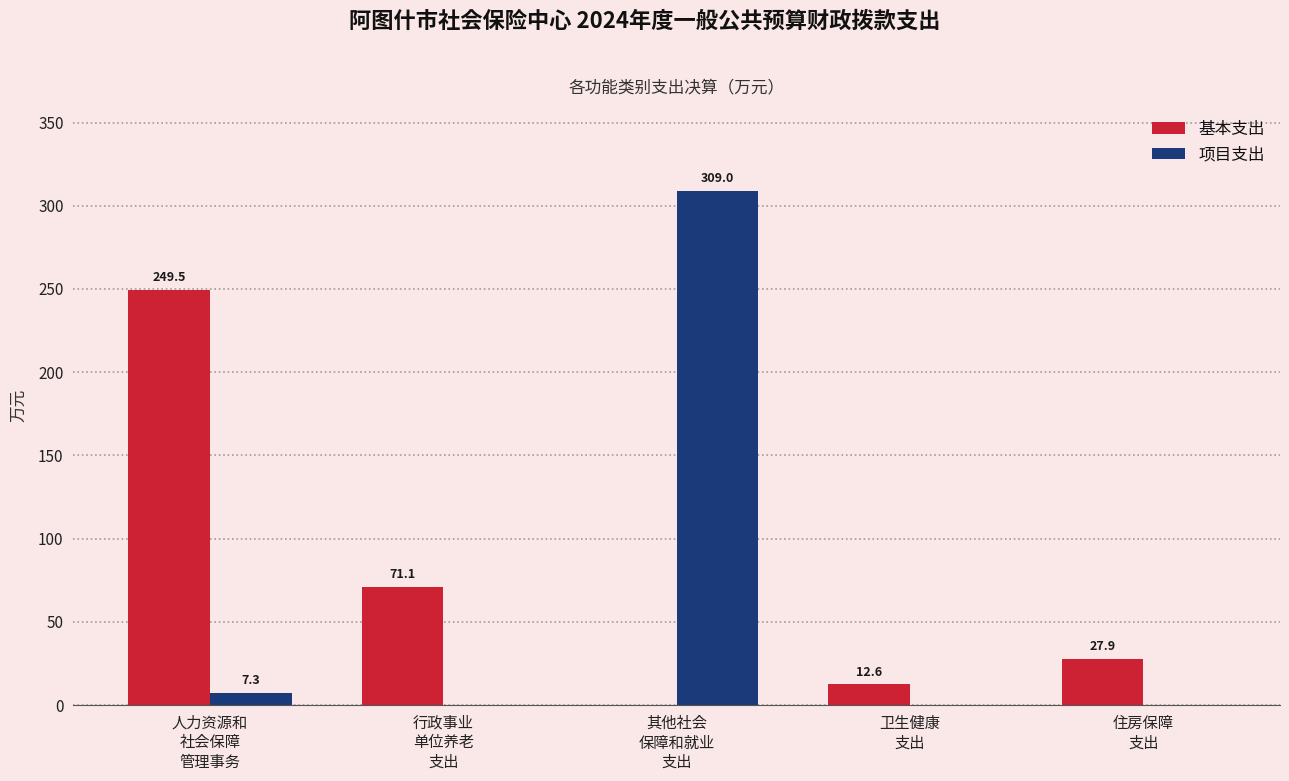

Reading left to right, list all the values displayed in this chart.

基本支出: 249.5	71.1	0.0	12.6	27.9
项目支出: 7.3	0.0	309.0	0.0	0.0